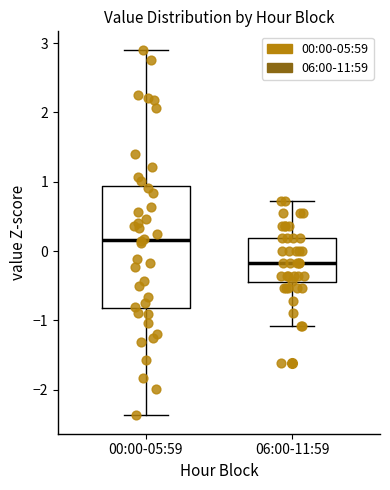

Where is the upper edge of the box for 00:00-05:59 on the y-axis? The values are not printed on the chart, so give them approximately, as read against the axis.

0.9